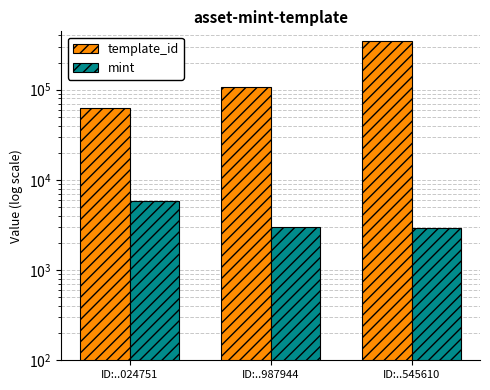

Between ID:..987944 and ID:..545610, which series saw the biggest shift?

template_id